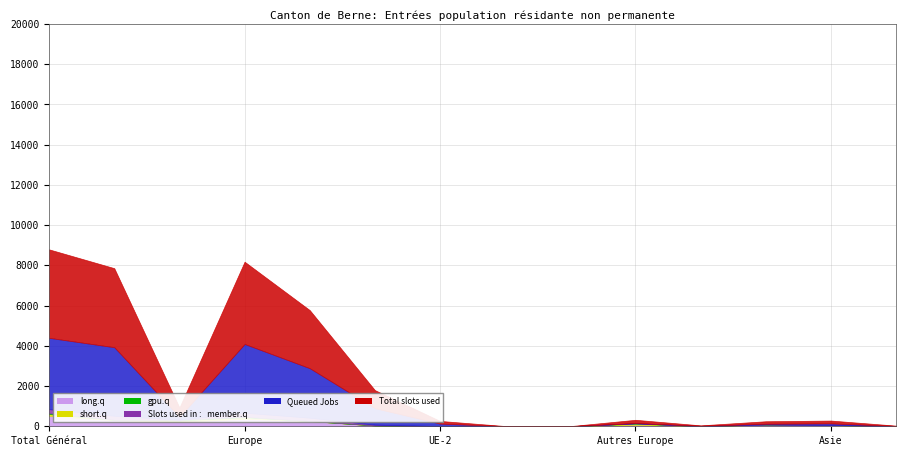

What is the maximum value for long.q?

517